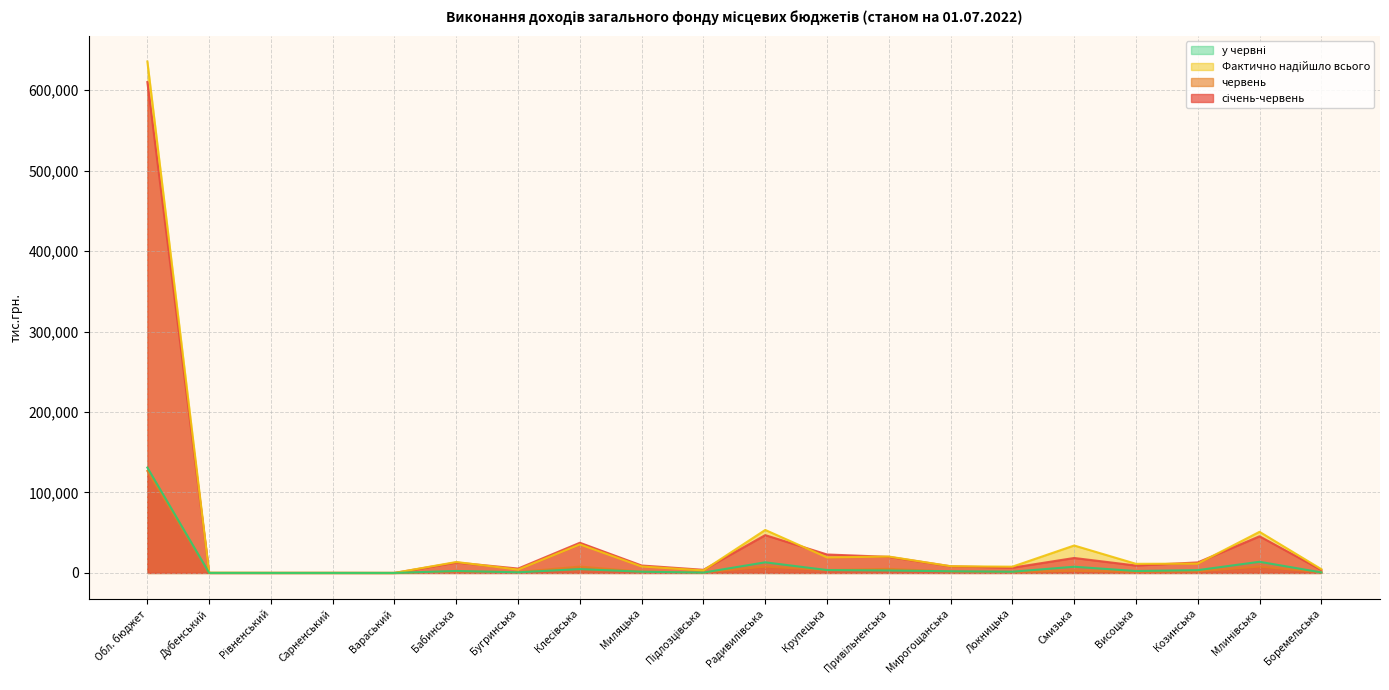

True or false: у червні has more than 1 interior local peaks.

True